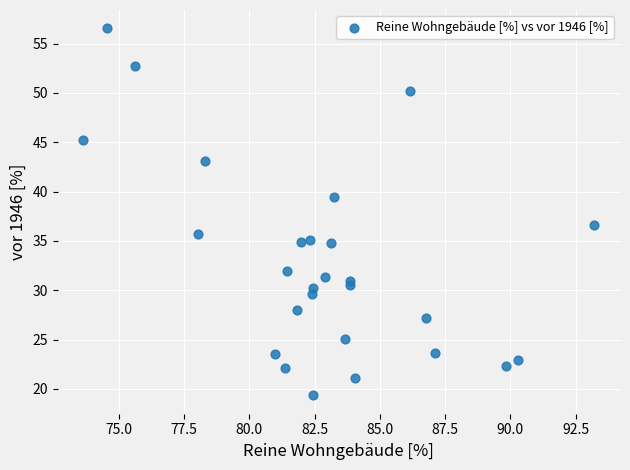

What is the range of Y values (max minus min)?

37.2